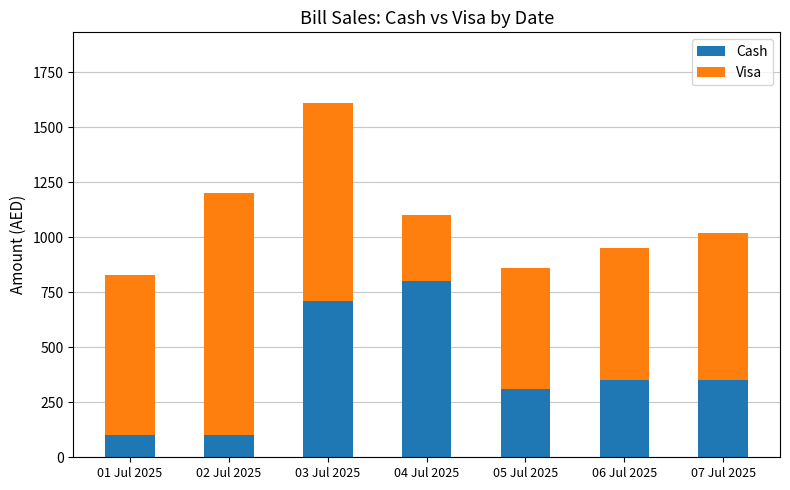

Reading right to left, what are the values for Cash?

07 Jul 2025=350	06 Jul 2025=350	05 Jul 2025=310	04 Jul 2025=800	03 Jul 2025=710	02 Jul 2025=100	01 Jul 2025=100